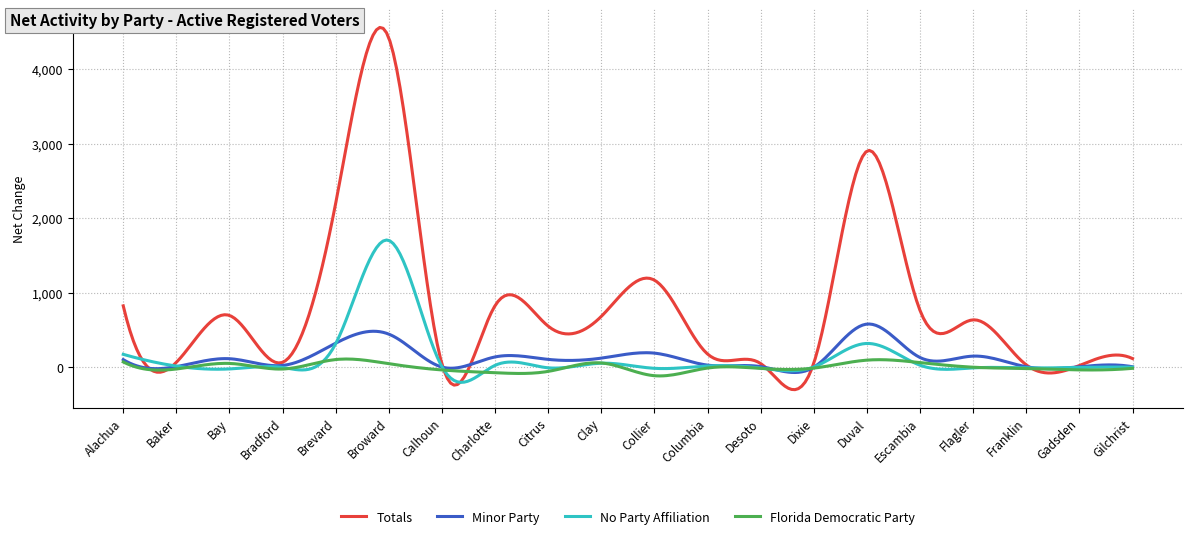

What is the average value of the Minor Party series?

128.3